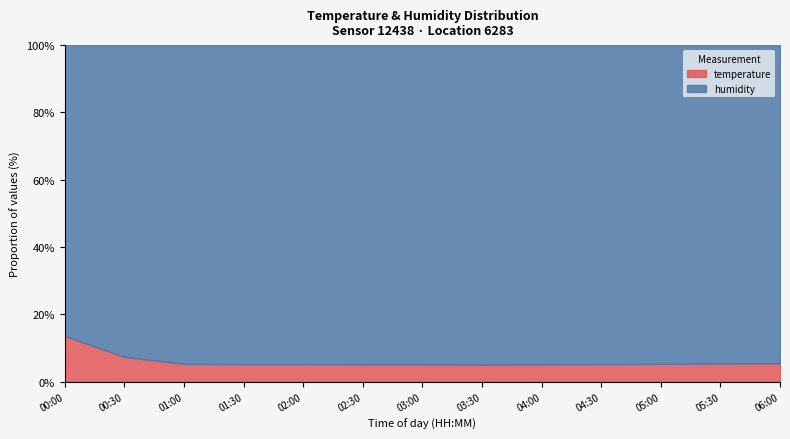

What is the maximum value shown in the chart?

99.9